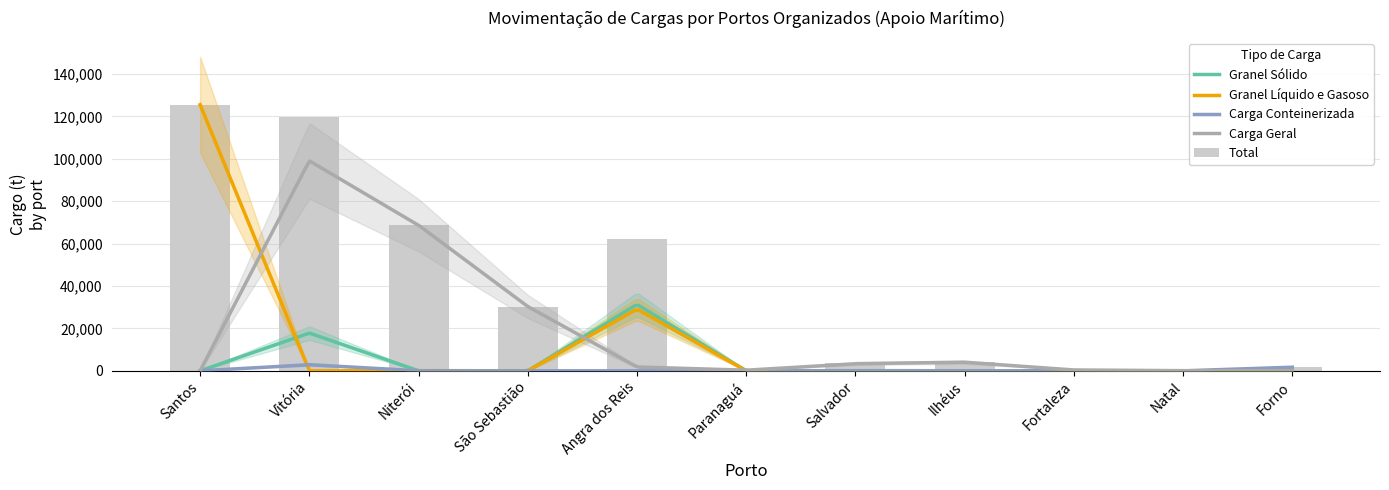

How many groups of bars are there?

11